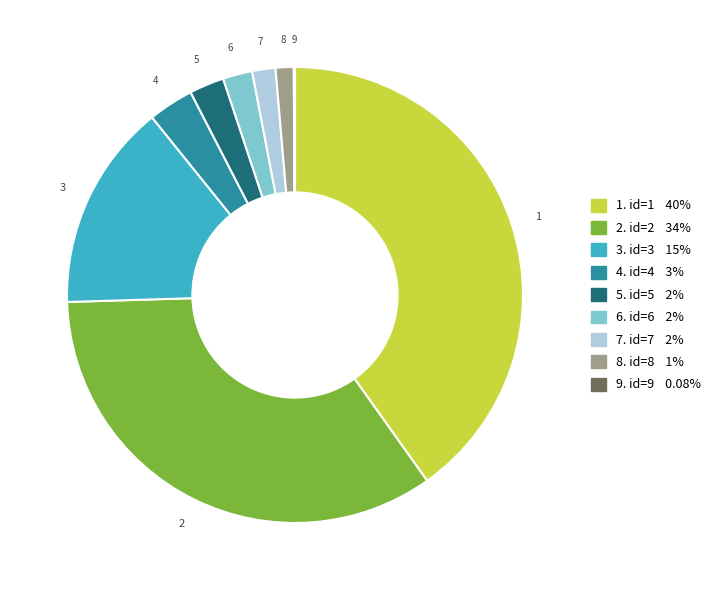

Is there any slice that represents more than half of the pie?

No